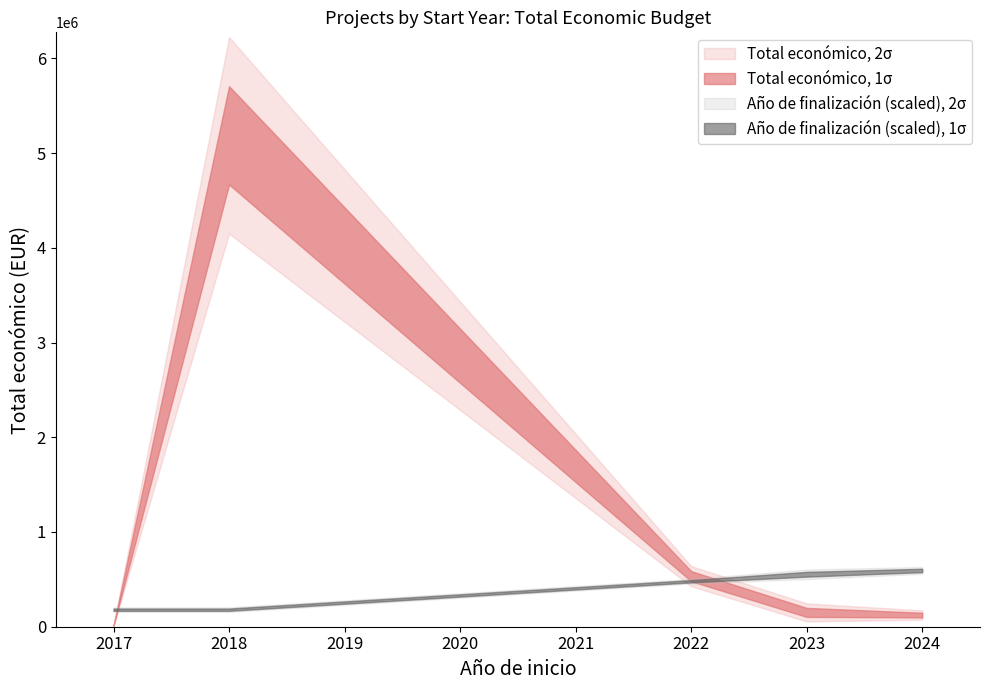

What is the value of the Año de finalización point at the 8th from the left?

2027